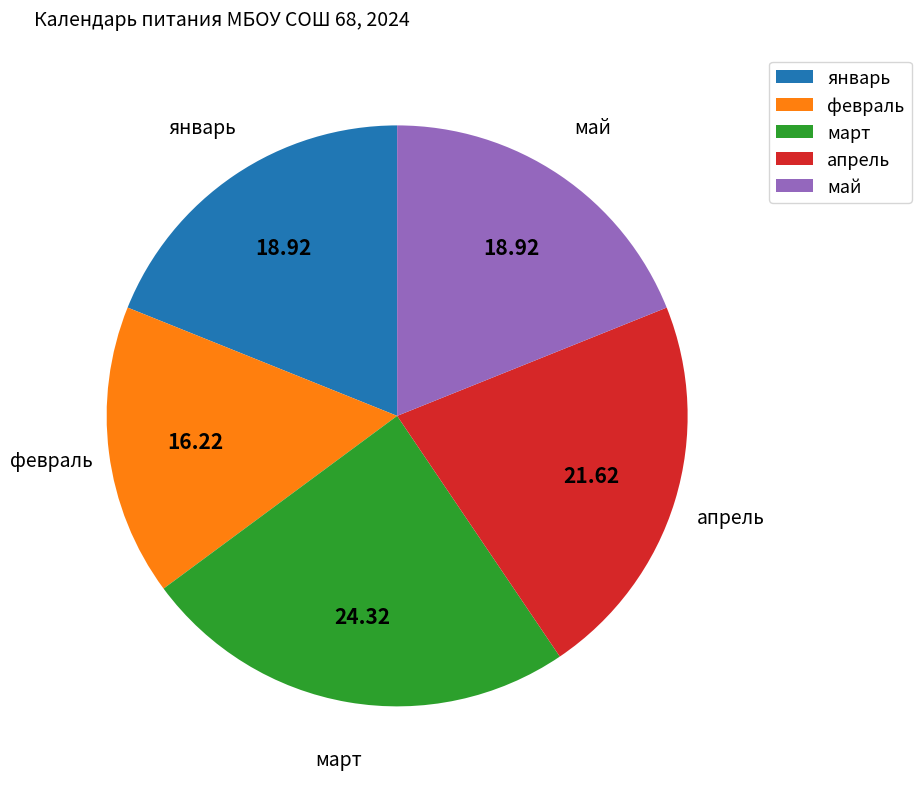

True or false: февраль accounts for 16% of the total.

True